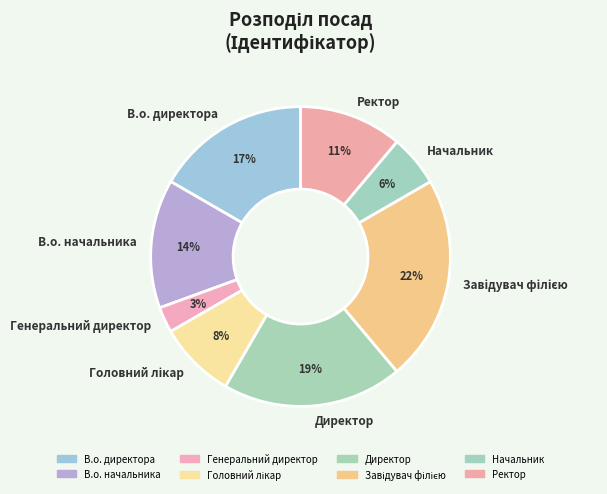

The Начальник slice represents 6% of the pie. True or false?

True